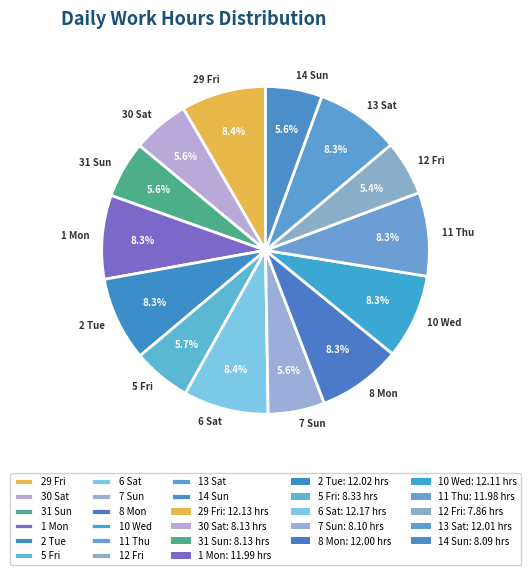

Does 14 Sun represent more than half of the total?

No